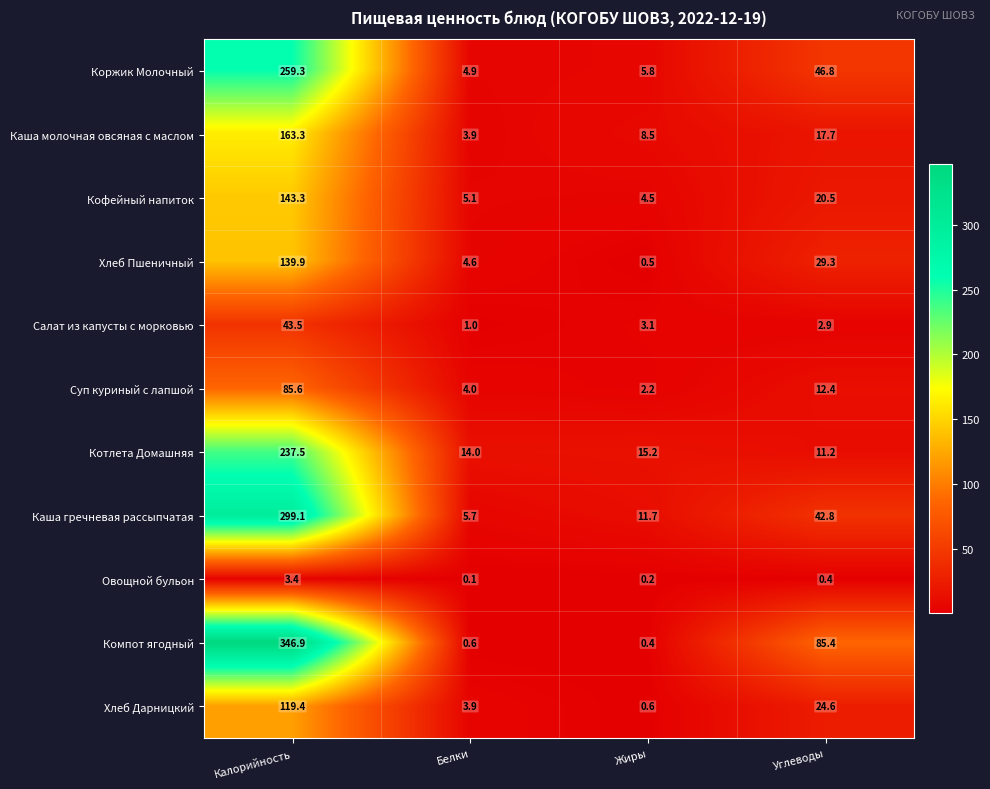

At which label does Хлеб Дарницкий first exceed 24?

Калорийность